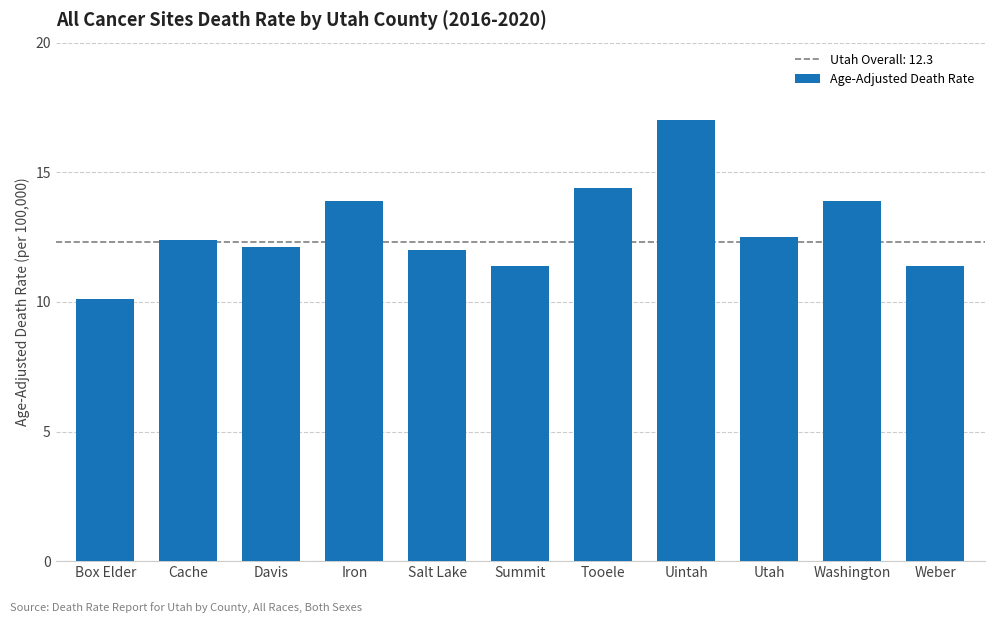

What is the maximum value shown in the chart?

17.0